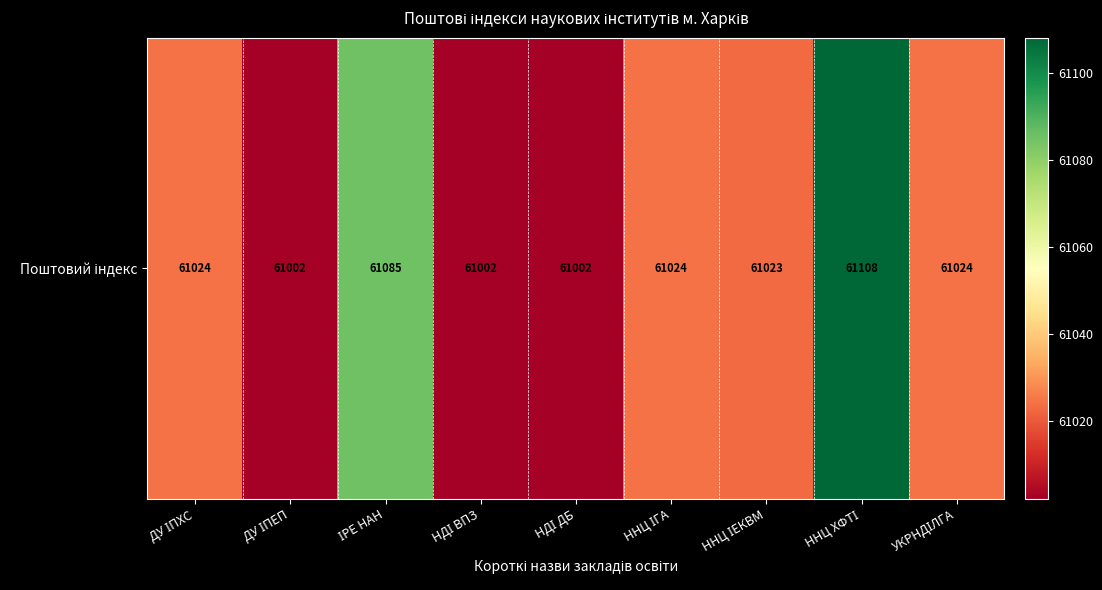

What is the change in value from ДУ ІПЕП to ННЦ ХФТІ?

+106